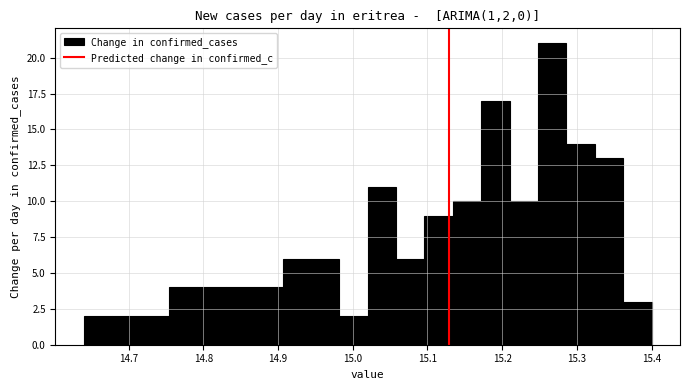

Read against the x-axis, roughly where is the centre of the tallest bar?

15.27